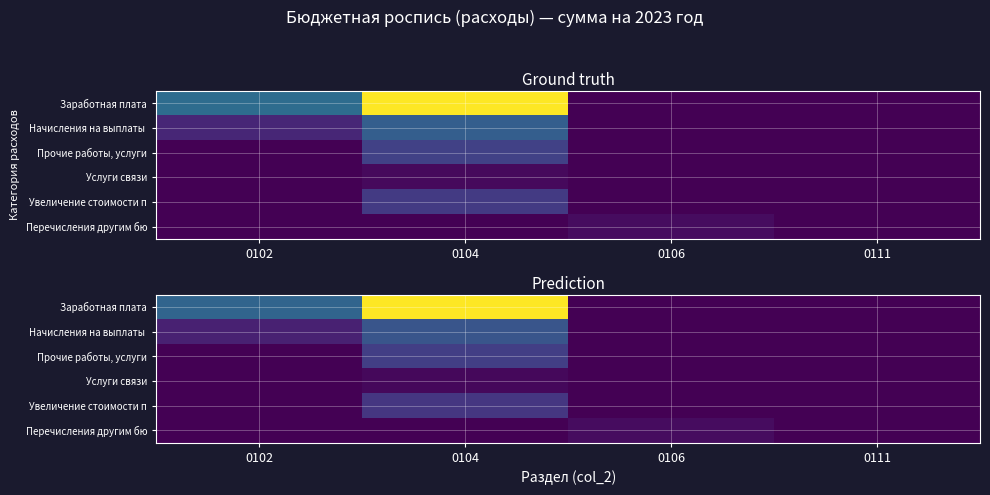

Which series has the largest range (max minus min)?

Заработная плата